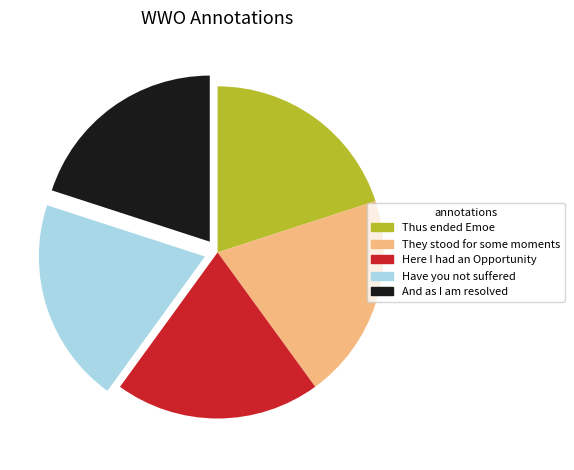

Is there any slice that represents more than half of the pie?

No